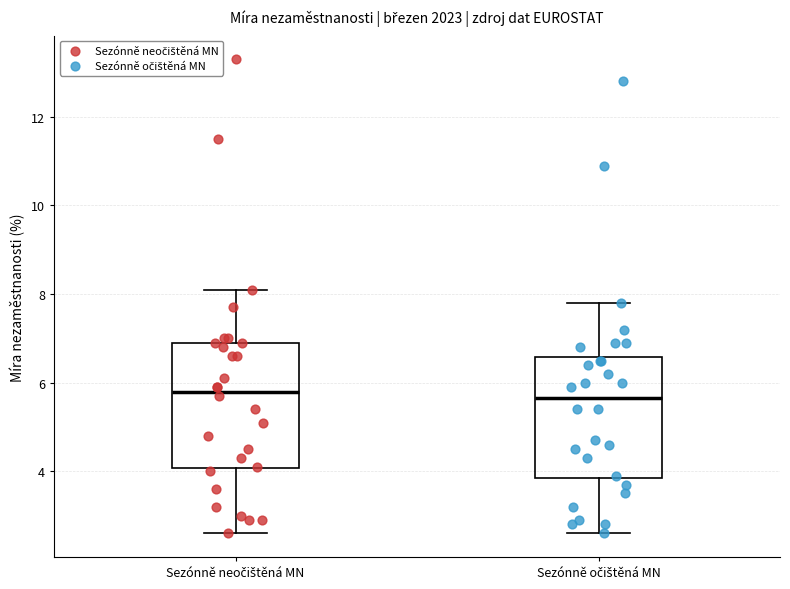

Where does the median line of the box for Sezónně neočištěná MN sit on the y-axis? The values are not printed on the chart, so give them approximately, as read against the axis.

5.8